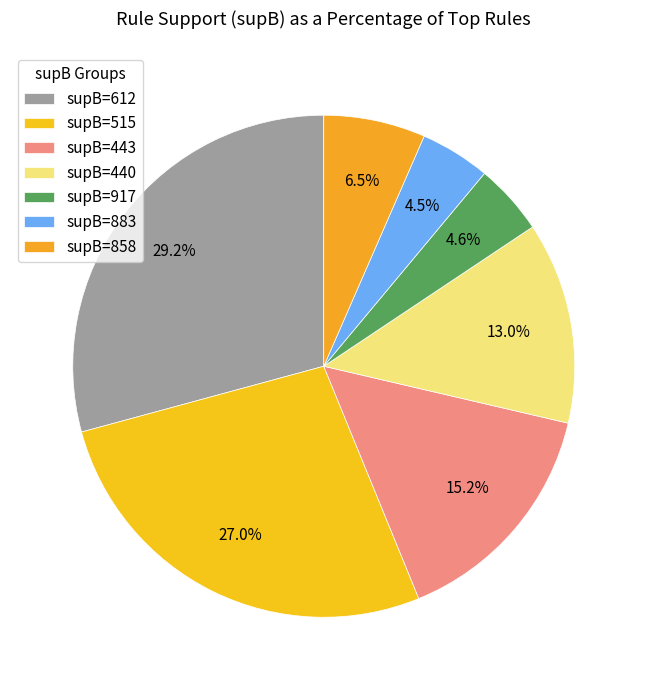

How many segments does this pie chart have?

7